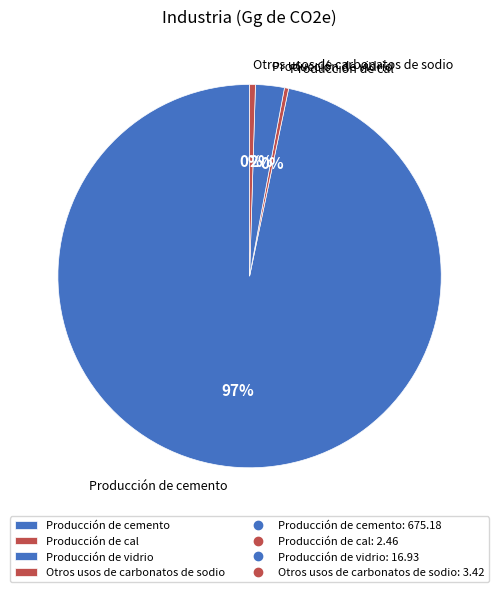

Is it true that Producción de cal is 0% of the pie?

True